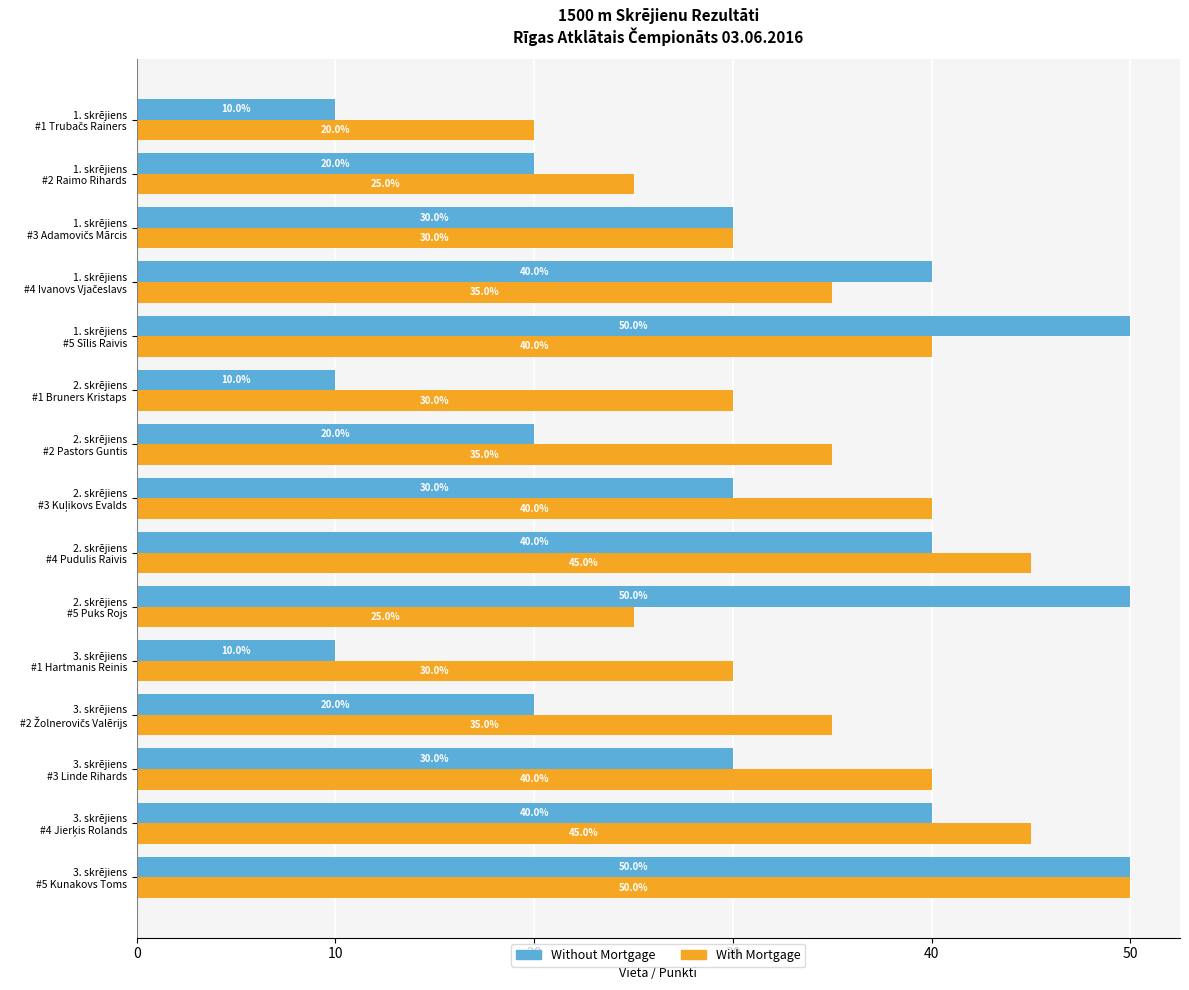

Which series has the largest range (max minus min)?

Without Mortgage